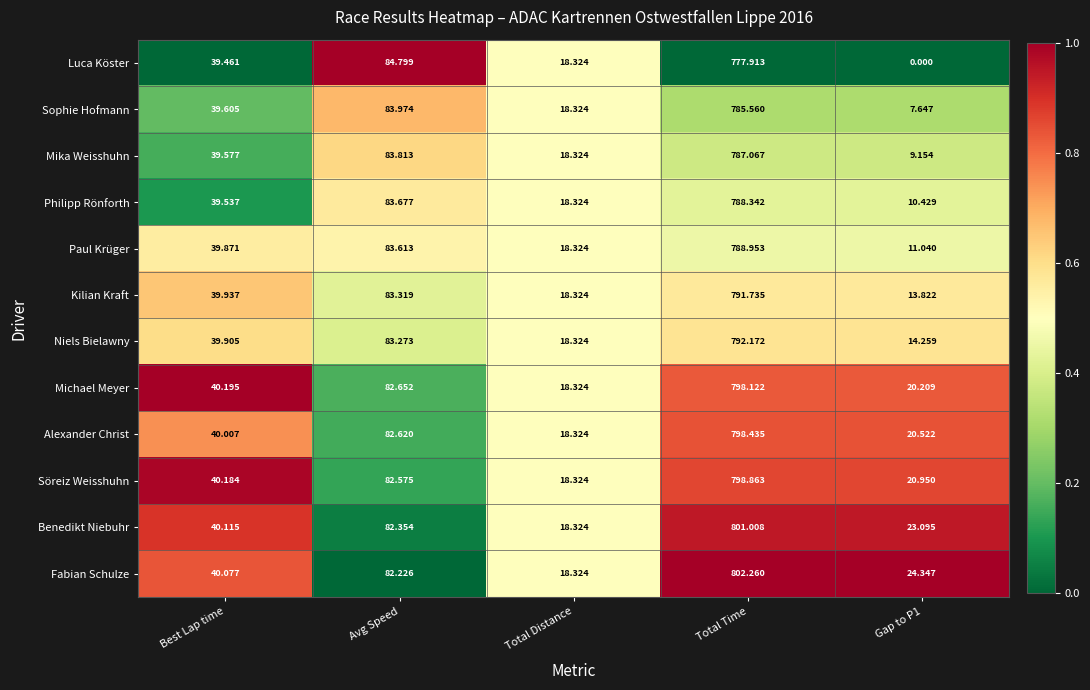

Which series changed the most between Best Lap time and Avg Speed?

Luca Köster